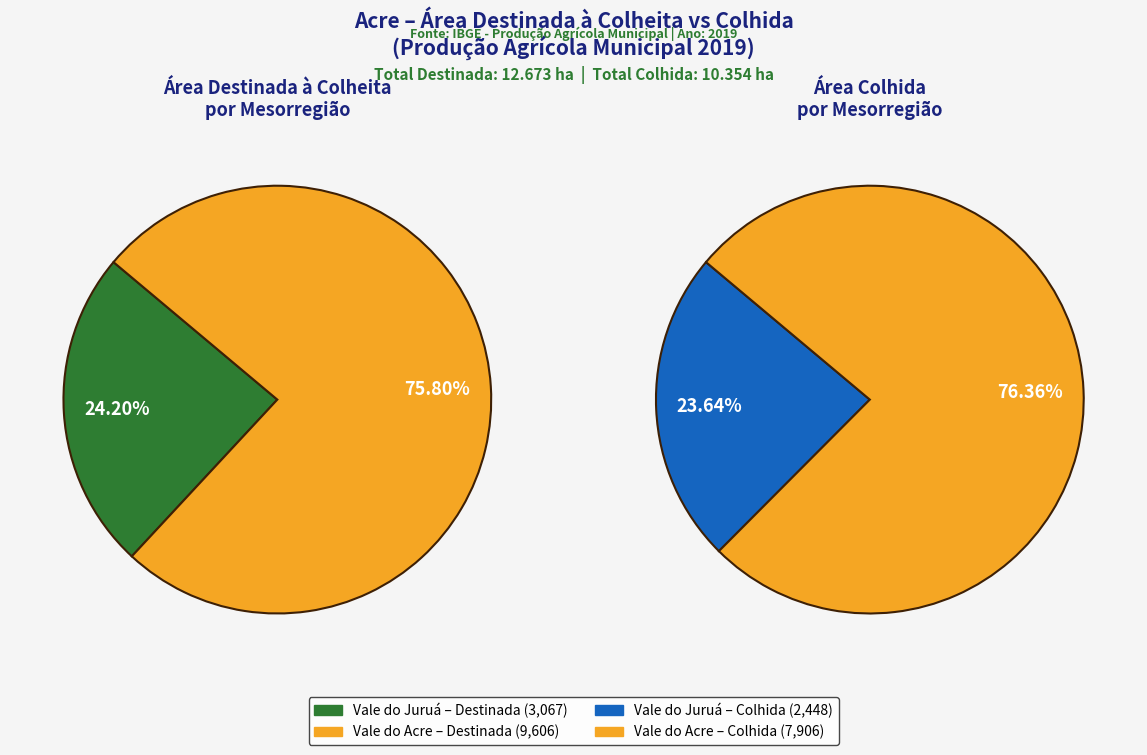

True or false: Vale do Acre accounts for 71% of the total.

False